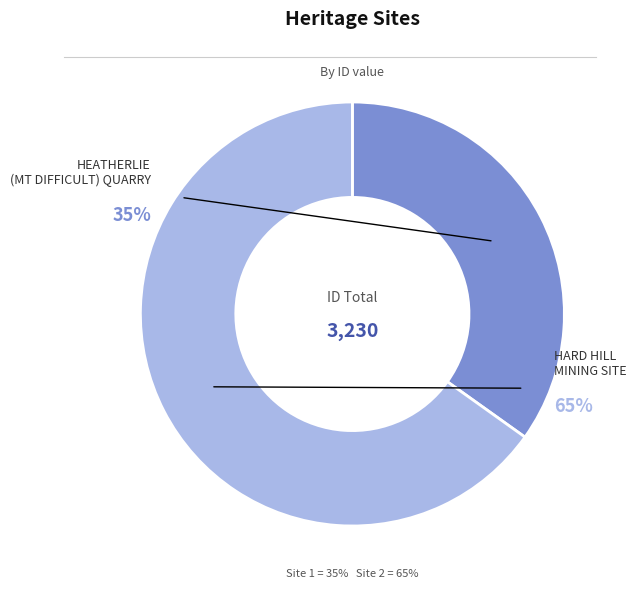

The HARD HILL MINING SITE slice represents 65% of the pie. True or false?

True